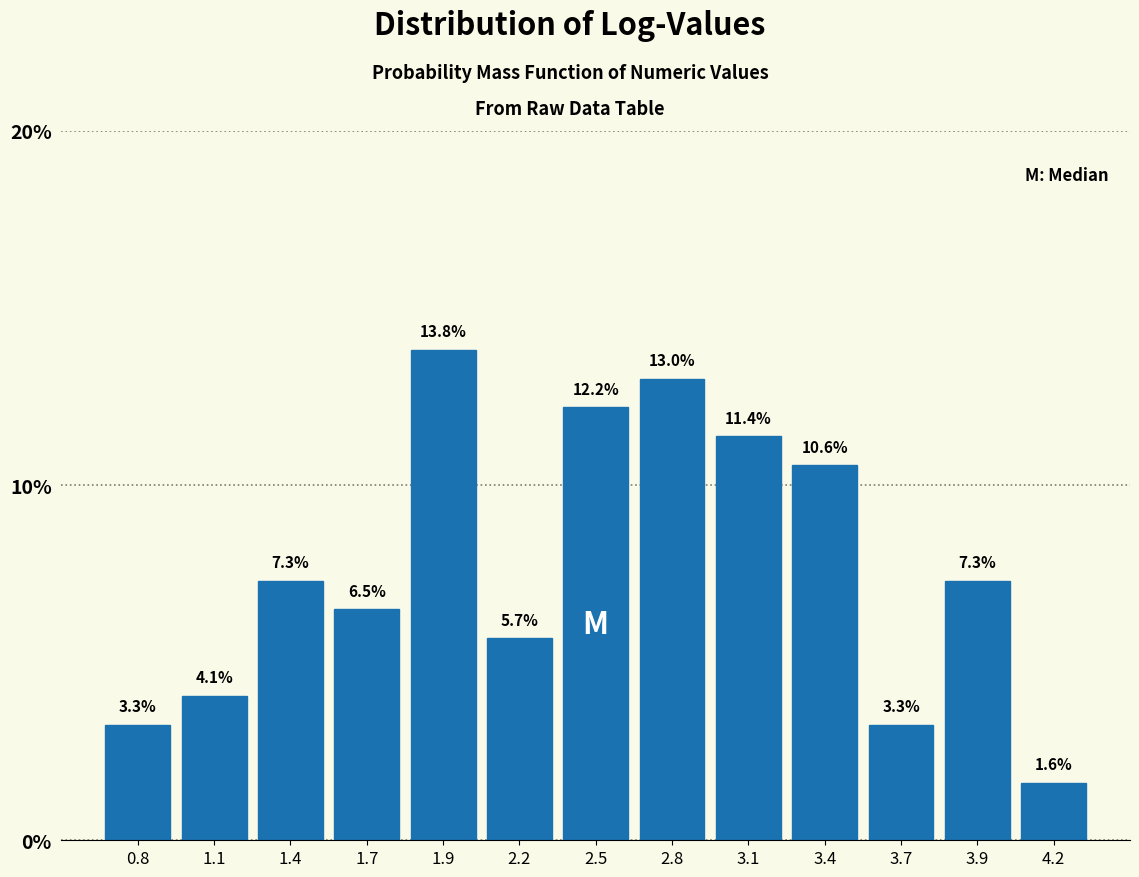

Reading right to left, transcribe all the data shown in this chart.

4.2=1.6	3.9=7.3	3.7=3.3	3.4=10.6	3.1=11.4	2.8=13.0	2.5=12.2	2.2=5.7	1.9=13.8	1.7=6.5	1.4=7.3	1.1=4.1	0.8=3.3